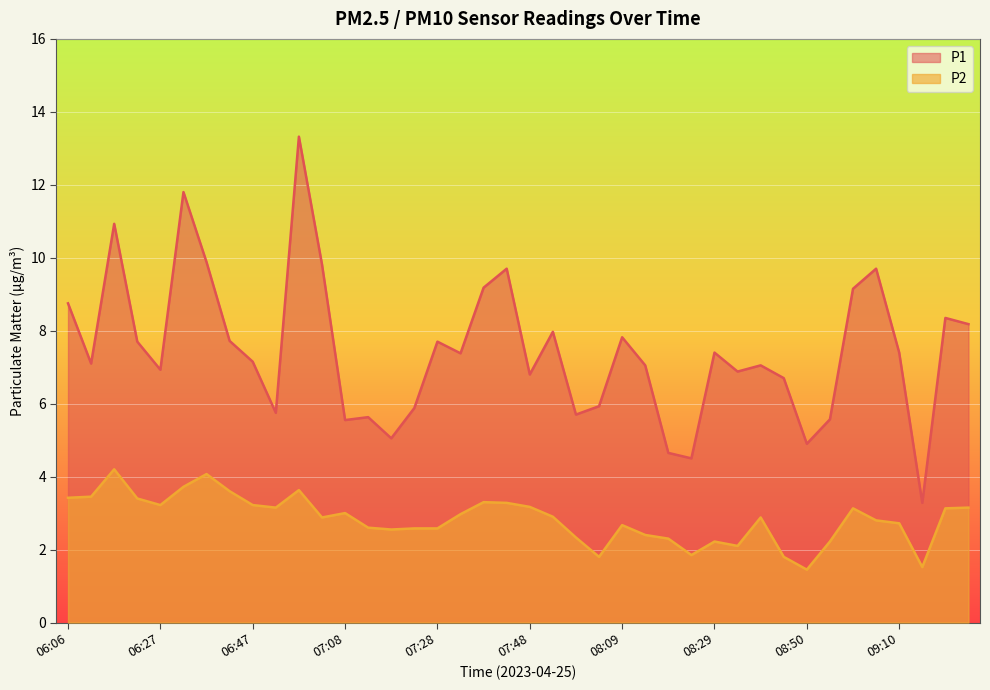

What is the label of the 37th point from the left?

09:10